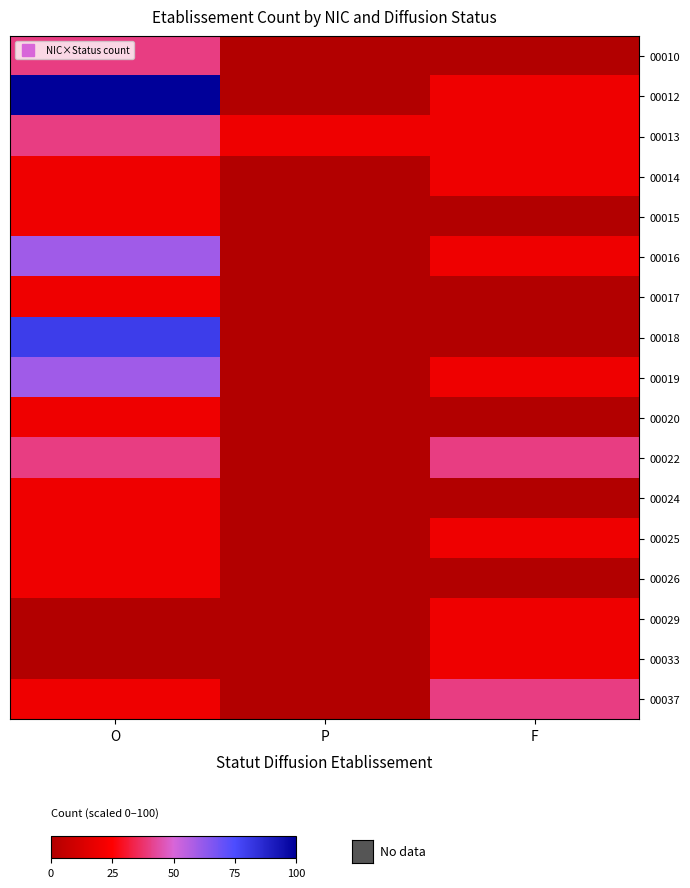

Which series changed the most between P and F?

00022